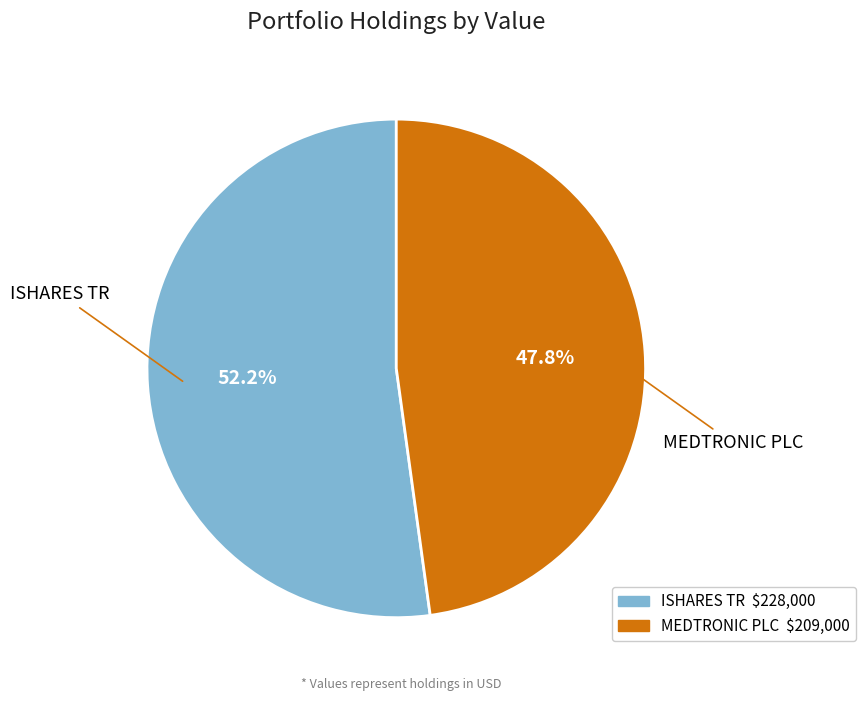

What is the smallest slice in the pie chart?

MEDTRONIC PLC